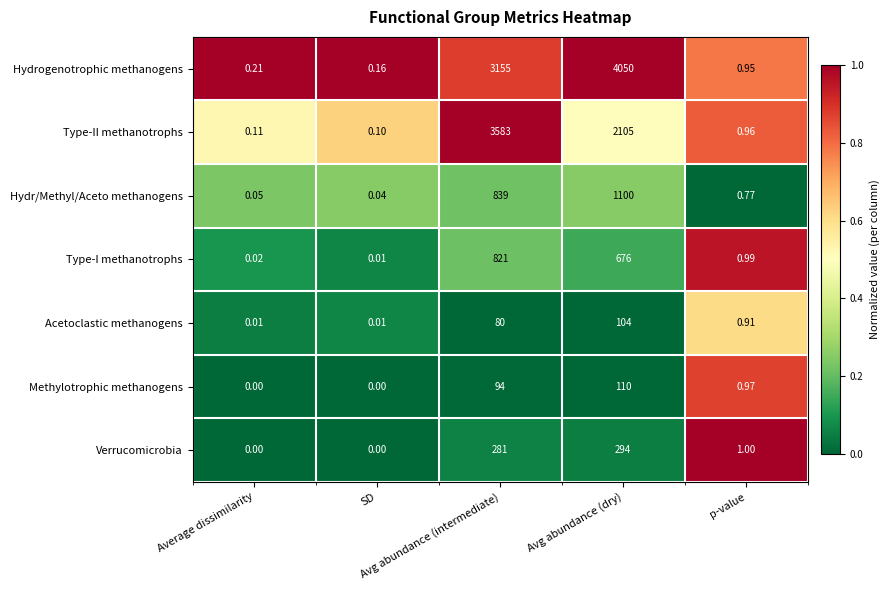

Which series has the widest spread of values?

Hydrogenotrophic methanogens